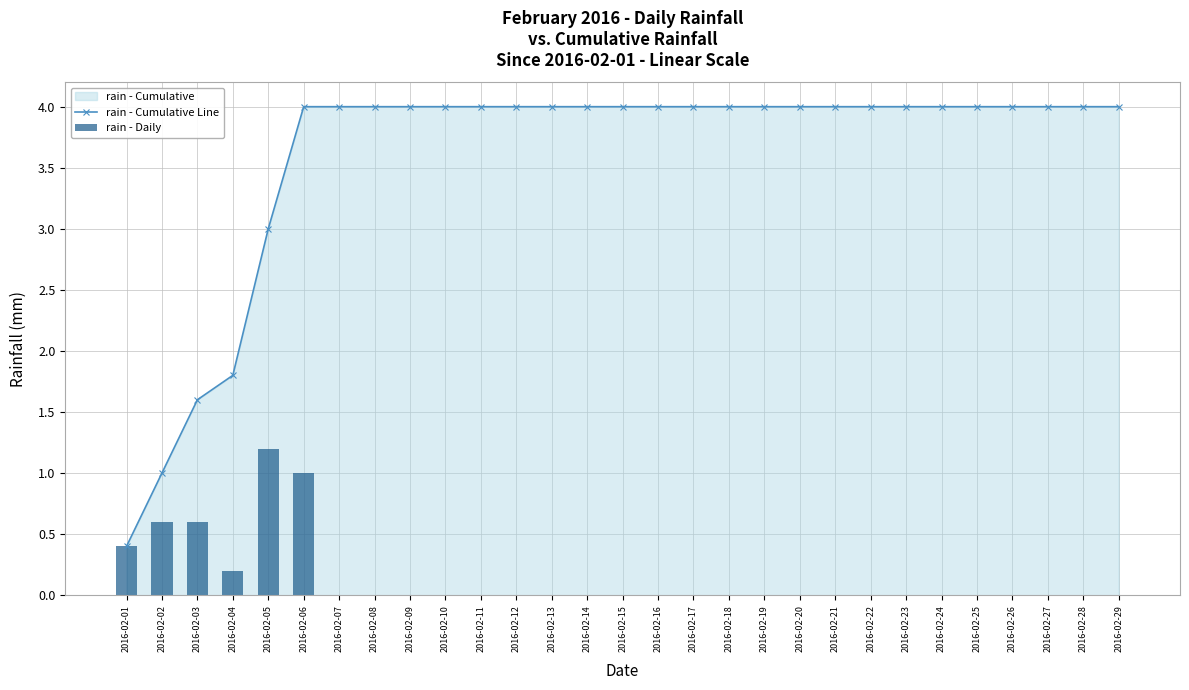

What is the value of the rain - Cumulative Line bar at the 24th from the left?

4.0